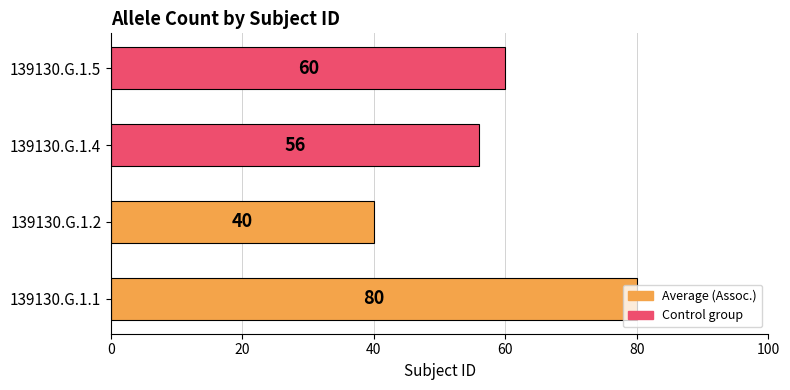

What is the average value?

59